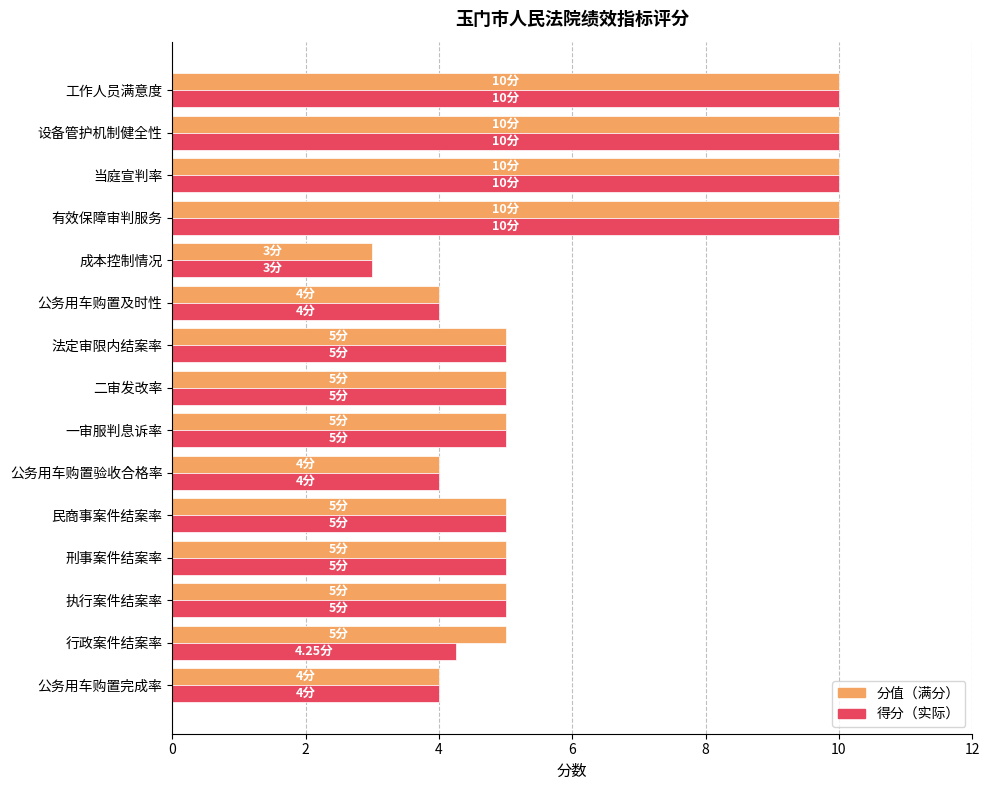

What is the total value across all series at 民商事案件结案率?

10.0